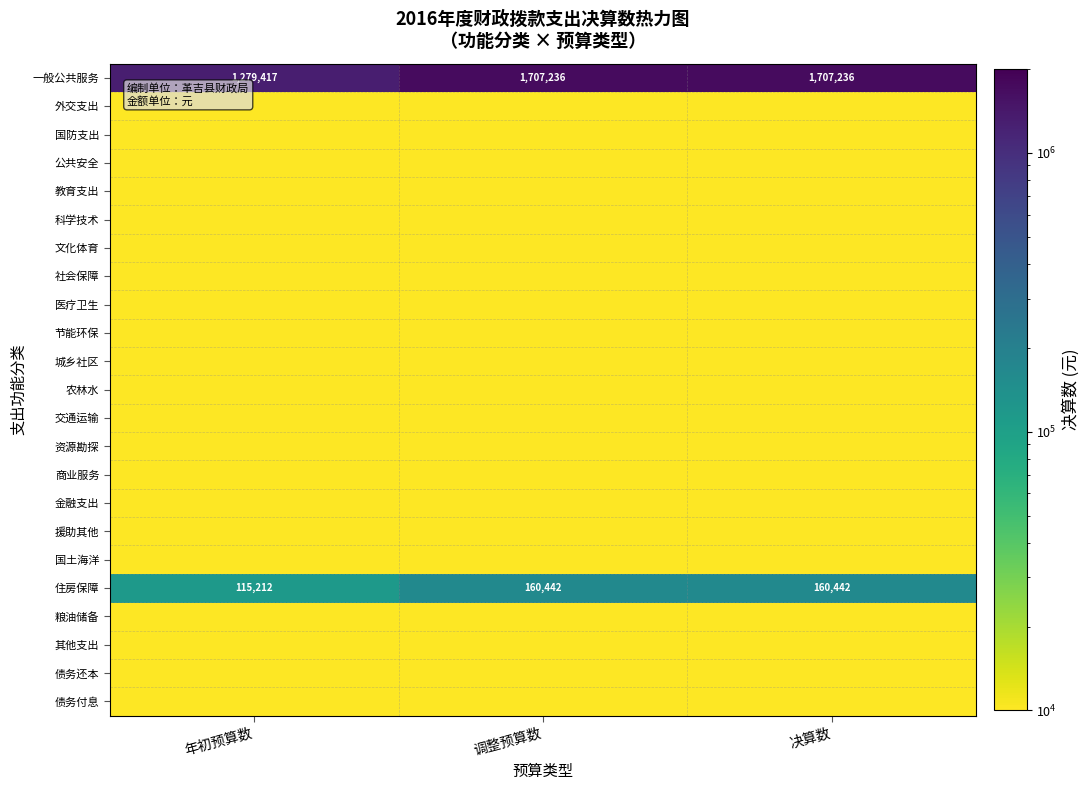

Is it true that 一般公共服务 equals 1707236.0 at 决算数?

True